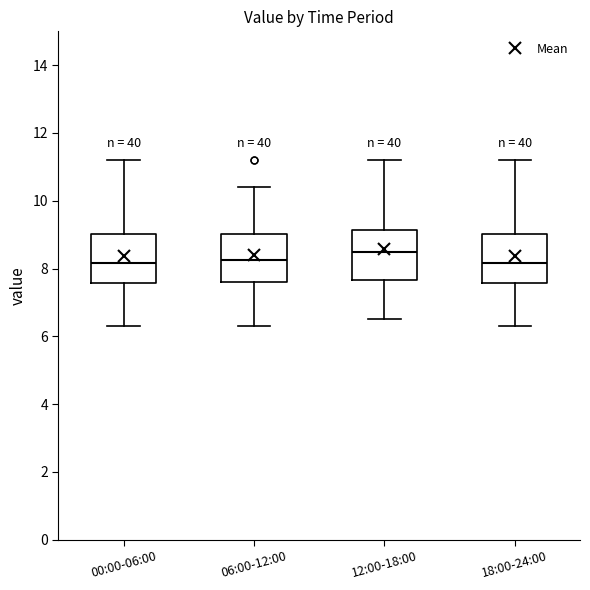

Where is the lower edge of the box for 18:00-24:00 on the y-axis? The values are not printed on the chart, so give them approximately, as read against the axis.

7.6